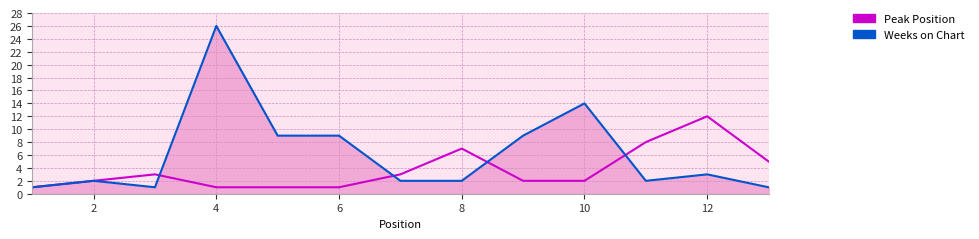

Which series has the widest spread of values?

Weeks on Chart